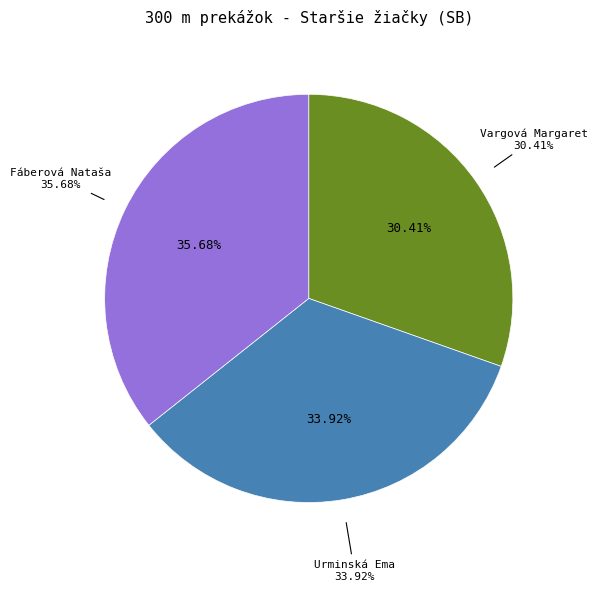

Which category has the biggest portion of the pie?

Fáberová Nataša